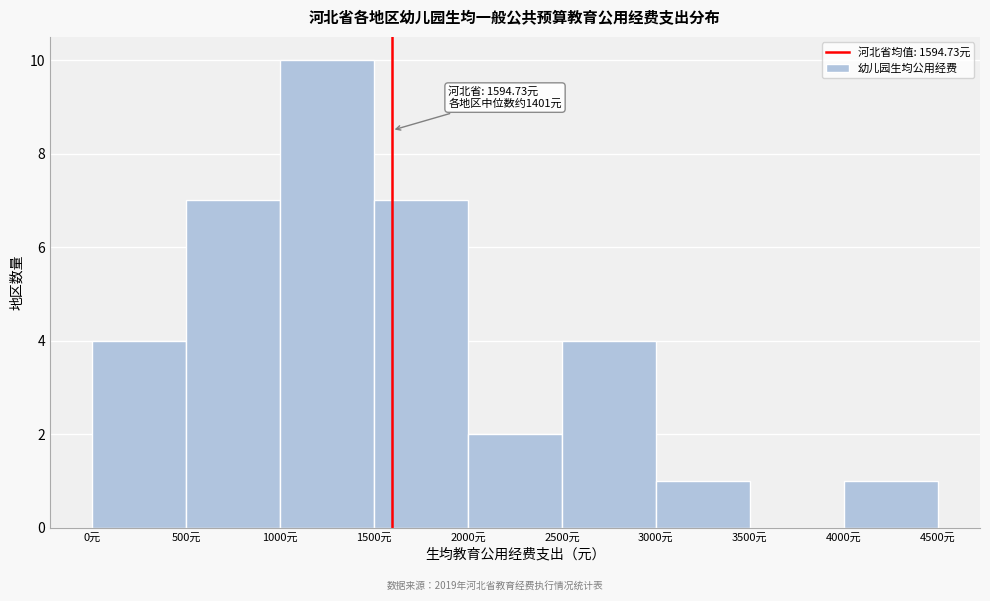

Which range on the x-axis has the tallest bar?

1000 to 1500